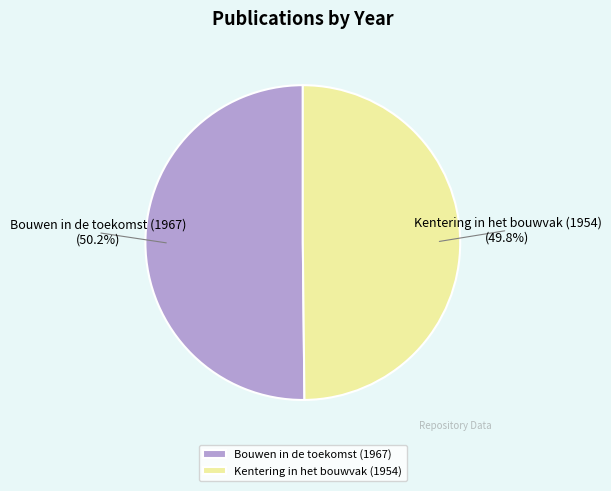

What is the ratio of the value at Bouwen in de toekomst (1967) to the value at Kentering in het bouwvak (1954)?

1.0